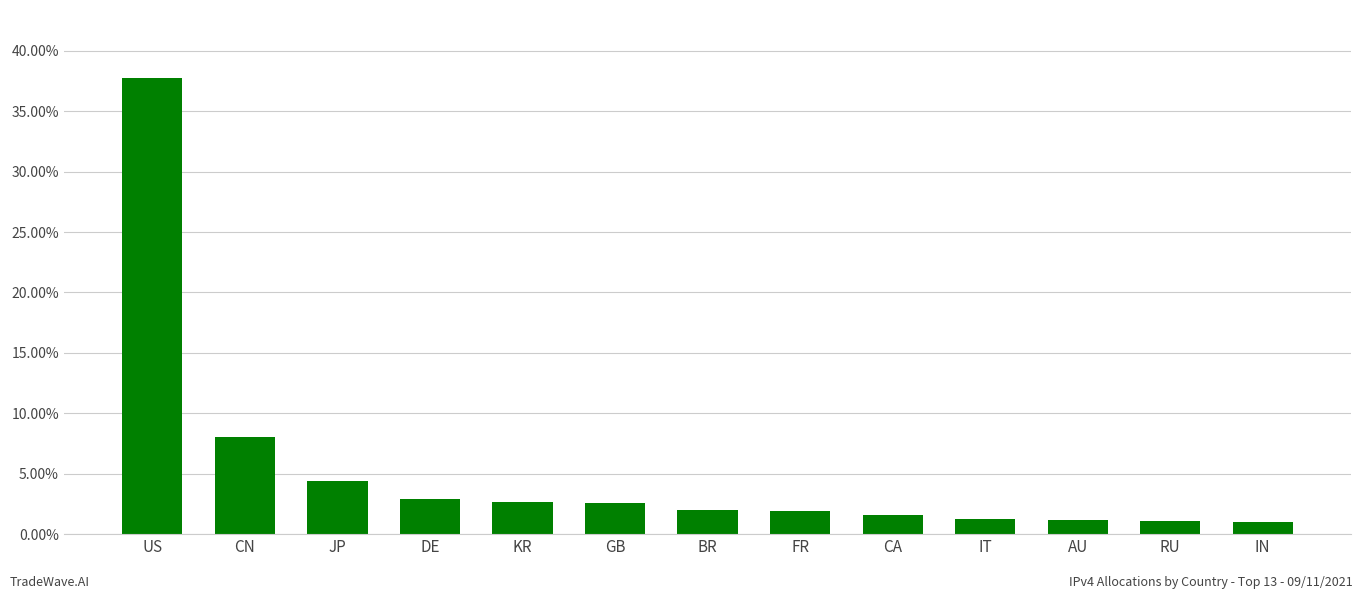

Count the number of categories in the chart.

13